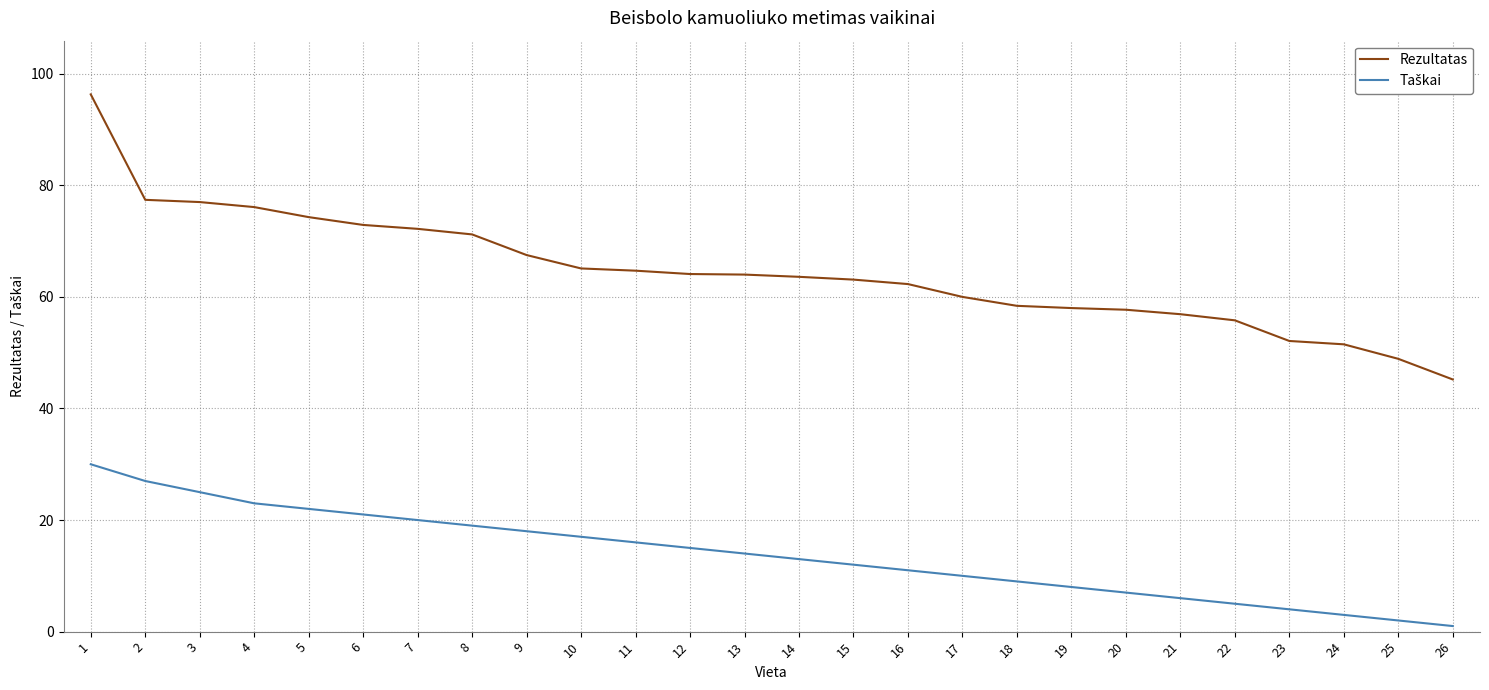

Which category has the lowest value in the Rezultatas series?

26